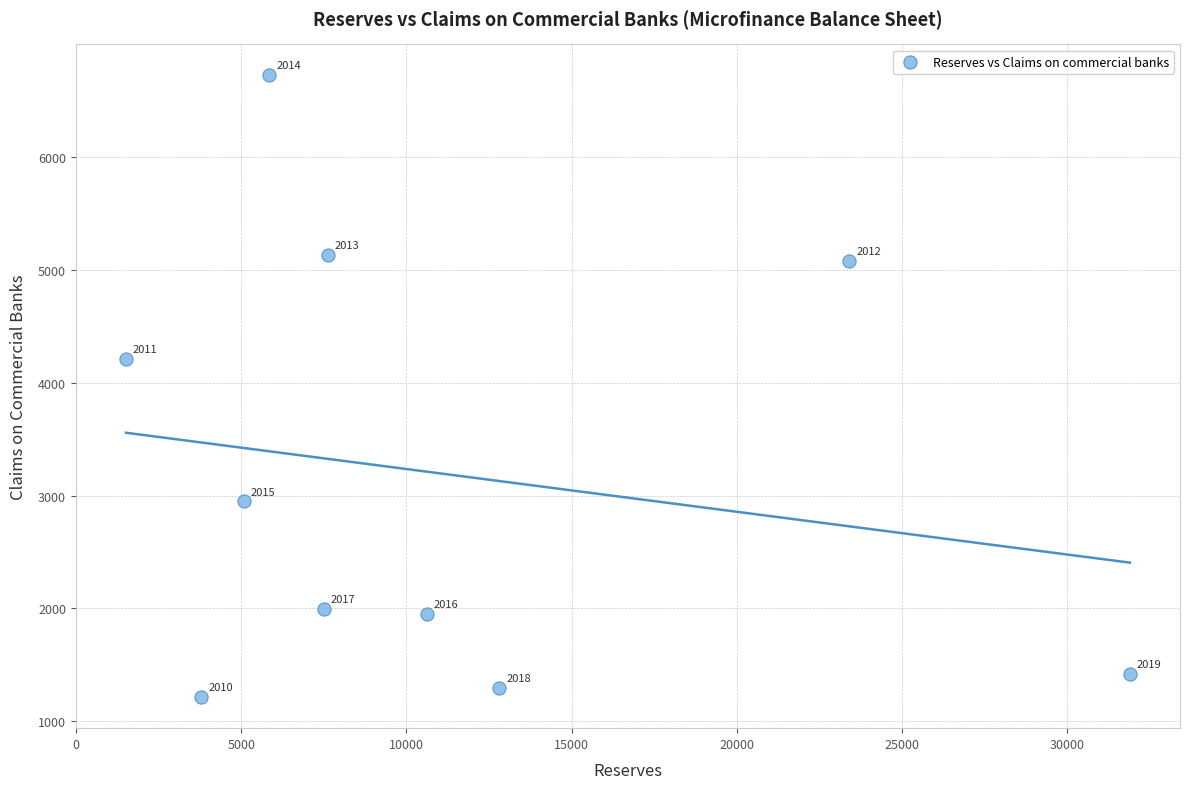

What Y value in the scatter plot is closest to 3968?

4208.7